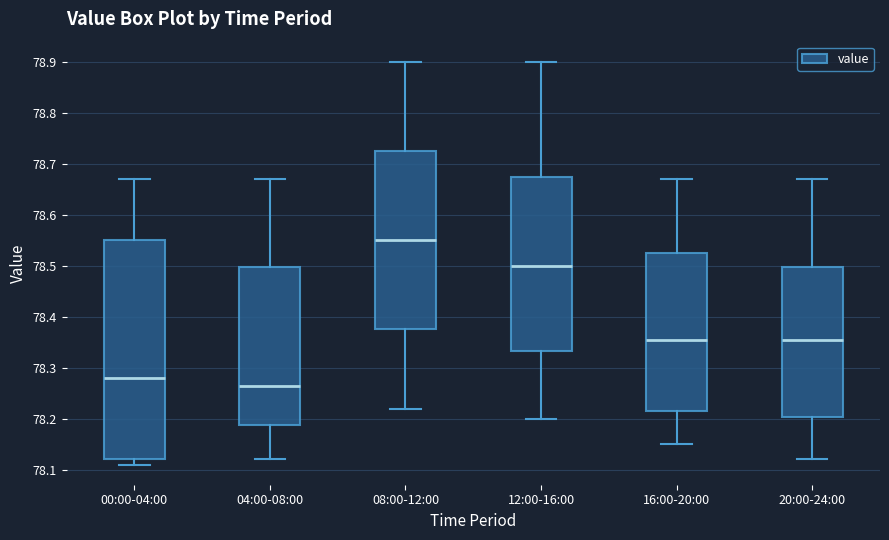

Where is the lower edge of the box for 20:00-24:00 on the y-axis? The values are not printed on the chart, so give them approximately, as read against the axis.

78.20